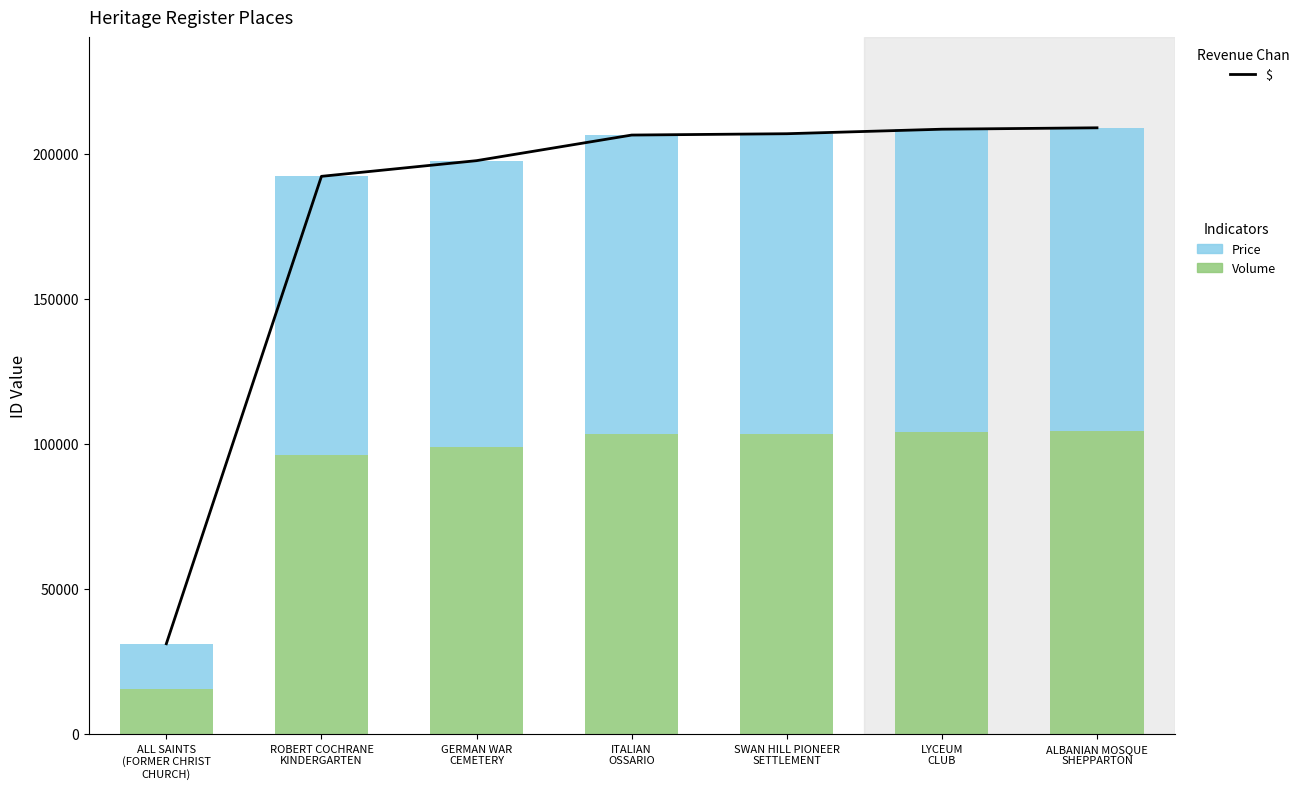

Which has a higher value, GERMAN WAR
CEMETERY or SWAN HILL PIONEER
SETTLEMENT?

SWAN HILL PIONEER
SETTLEMENT